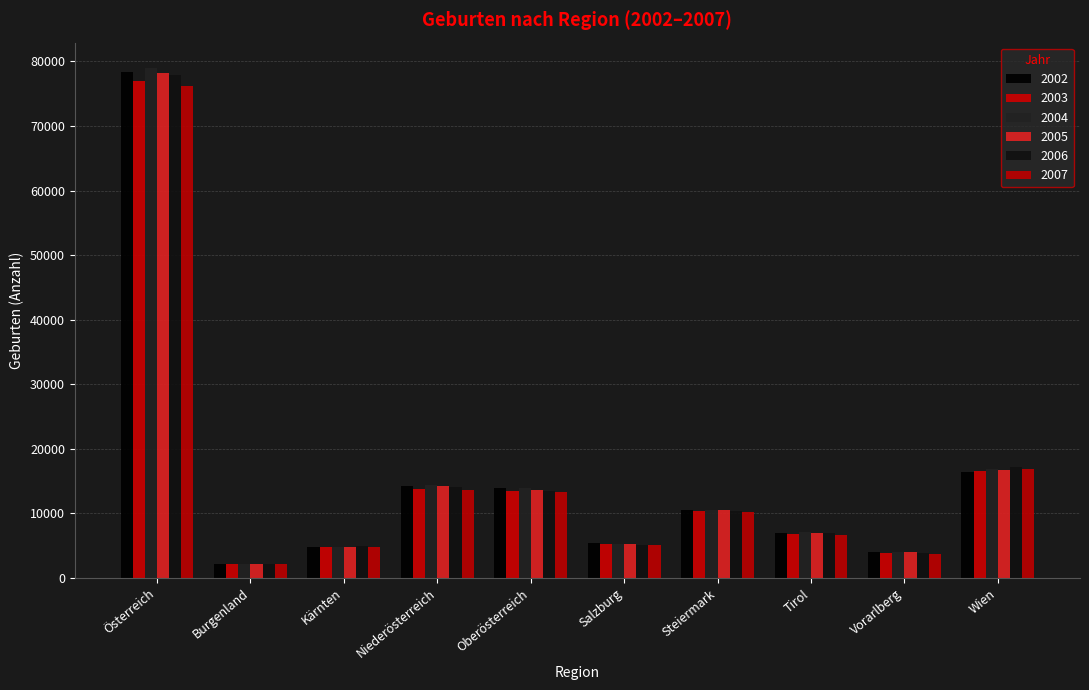

What value does the 2002 series have at Salzburg, to the nearest 10?

5440